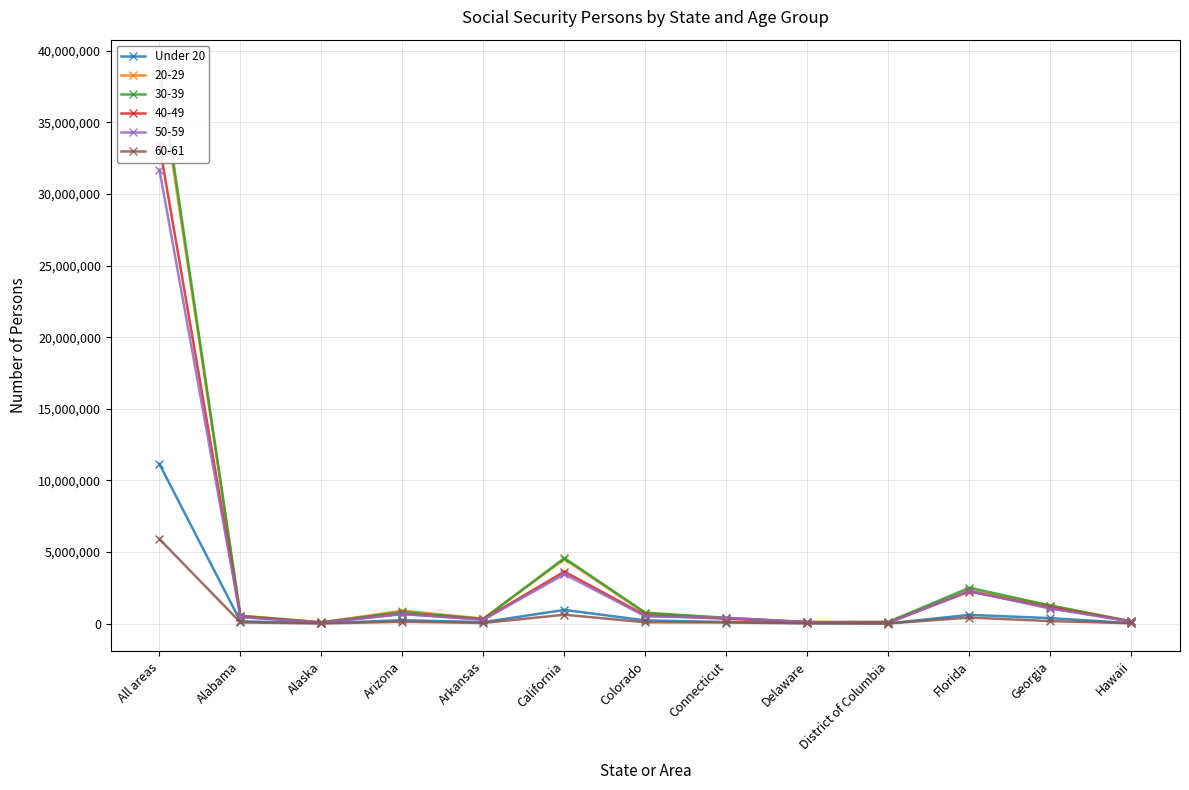

True or false: the data shows 32079 at Hawaii.

True